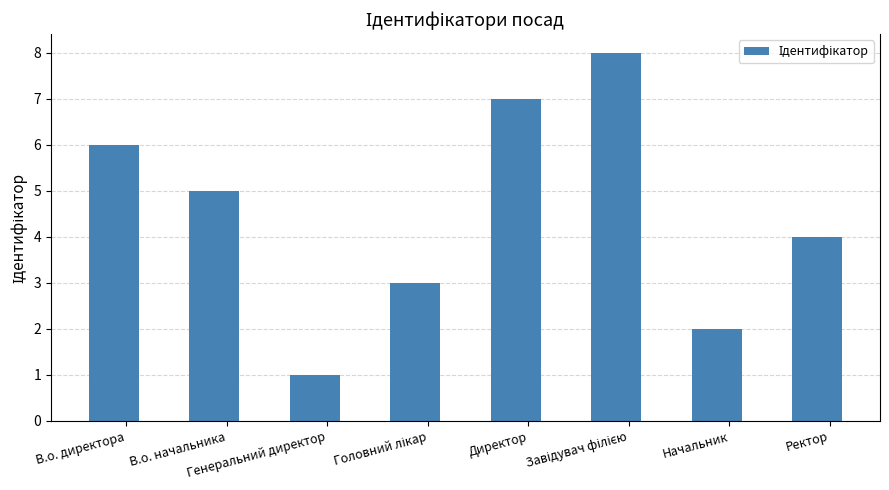

What is the difference between the maximum and minimum values?

7